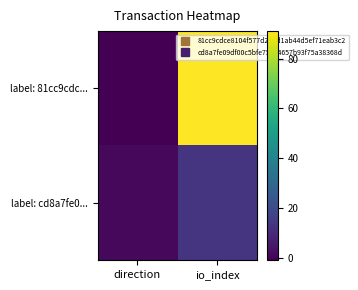

At how many categories does at least one series exceed 53?

1